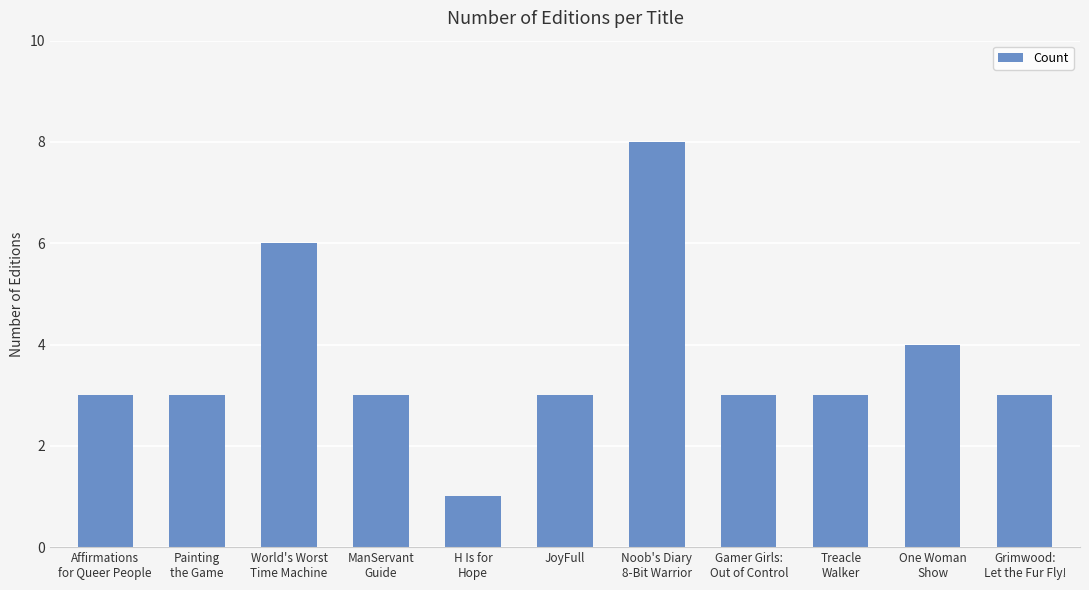

What is the average value?

4